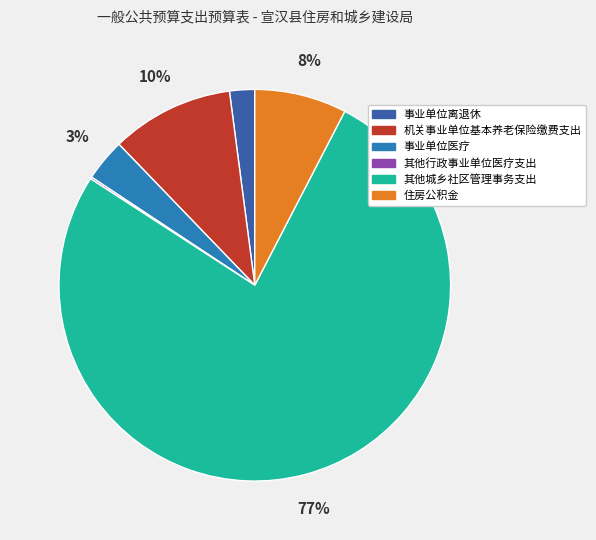

The 其他城乡社区管理事务支出 slice represents 77% of the pie. True or false?

True